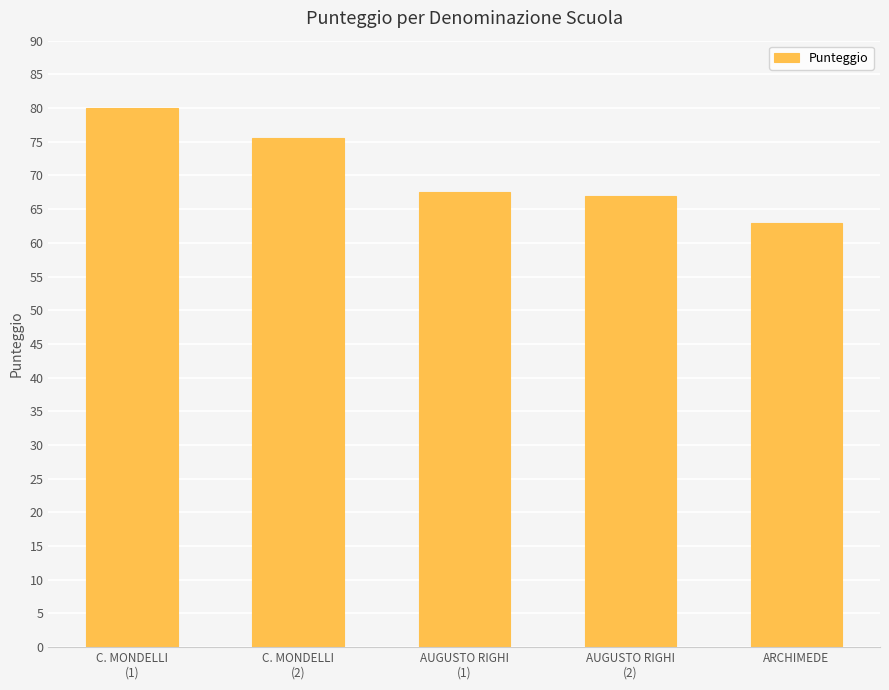

What is the difference between the values at ARCHIMEDE and AUGUSTO RIGHI
(2)?

4.0